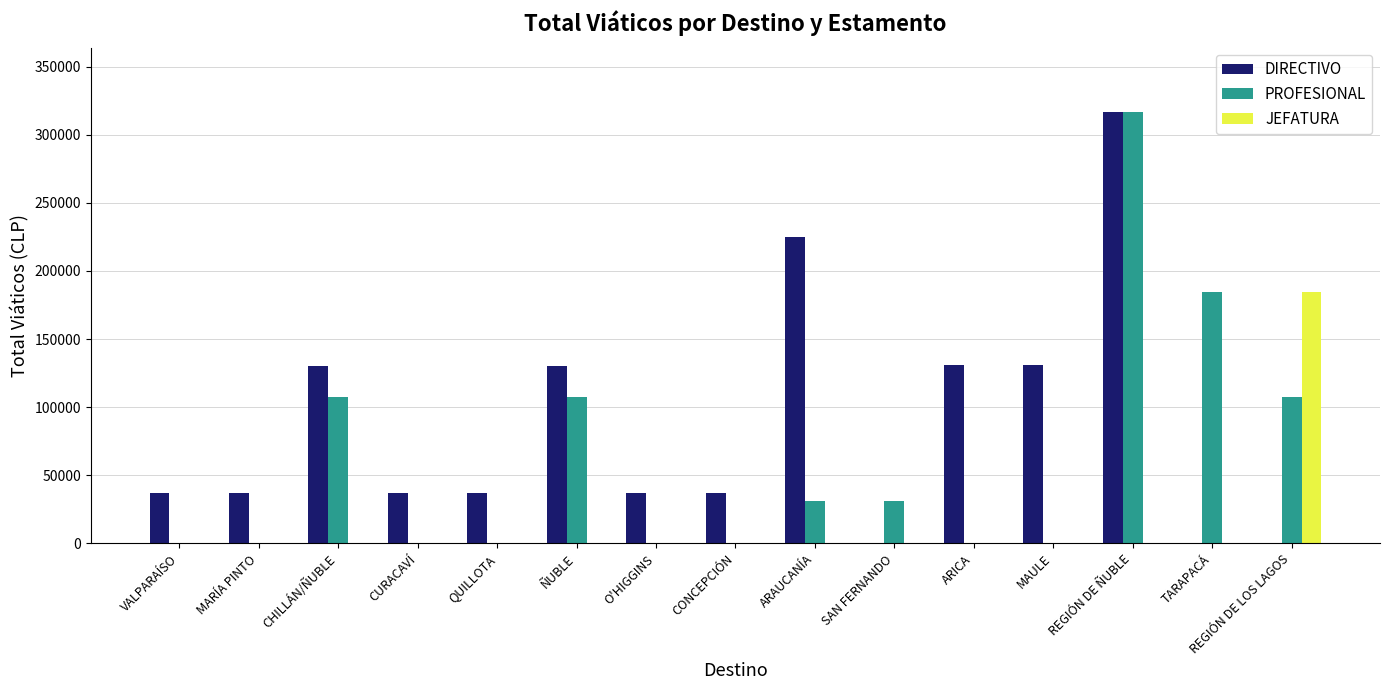

True or false: DIRECTIVO has a value of 9228 at VALPARAÍSO.

False